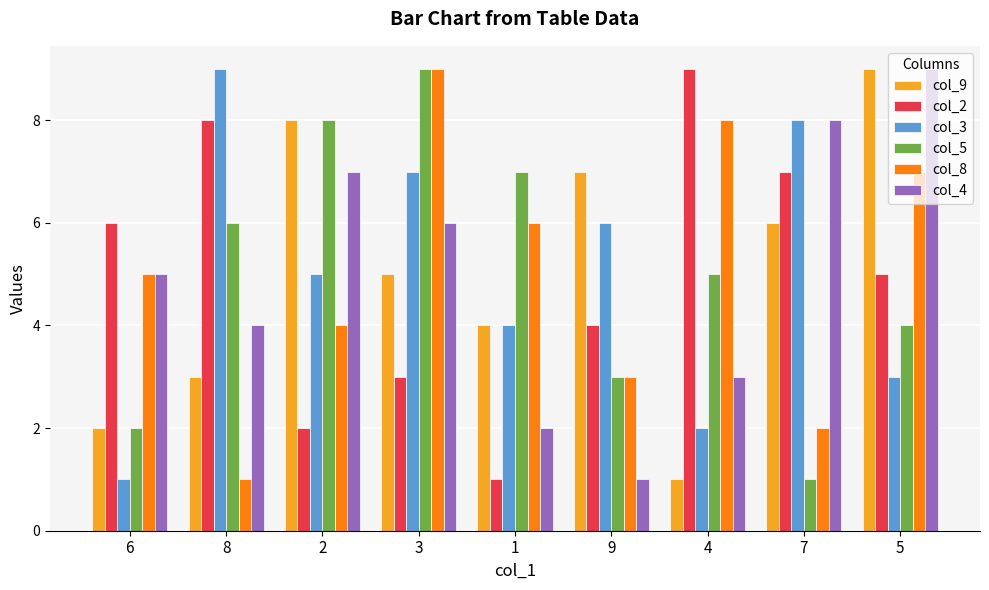

Does the chart contain stacked bars?

No